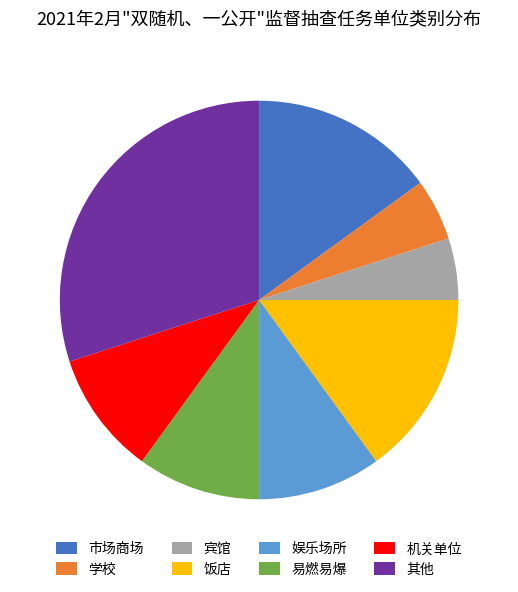

Between 学校 and 饭店, which is larger?

饭店